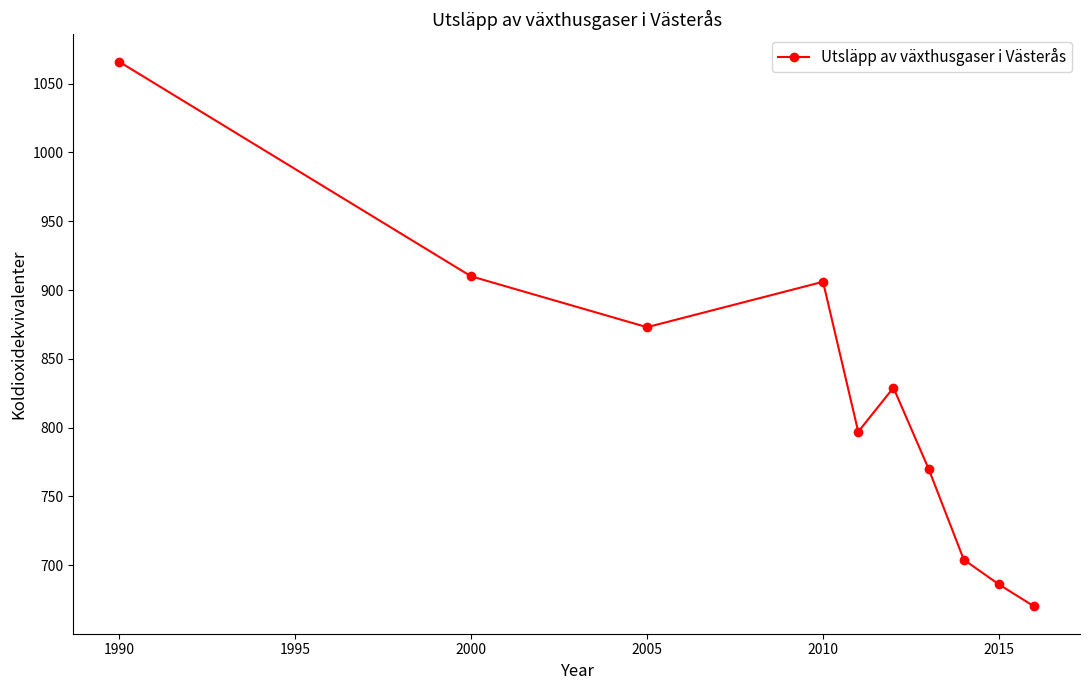

What is the maximum value shown in the chart?

1066